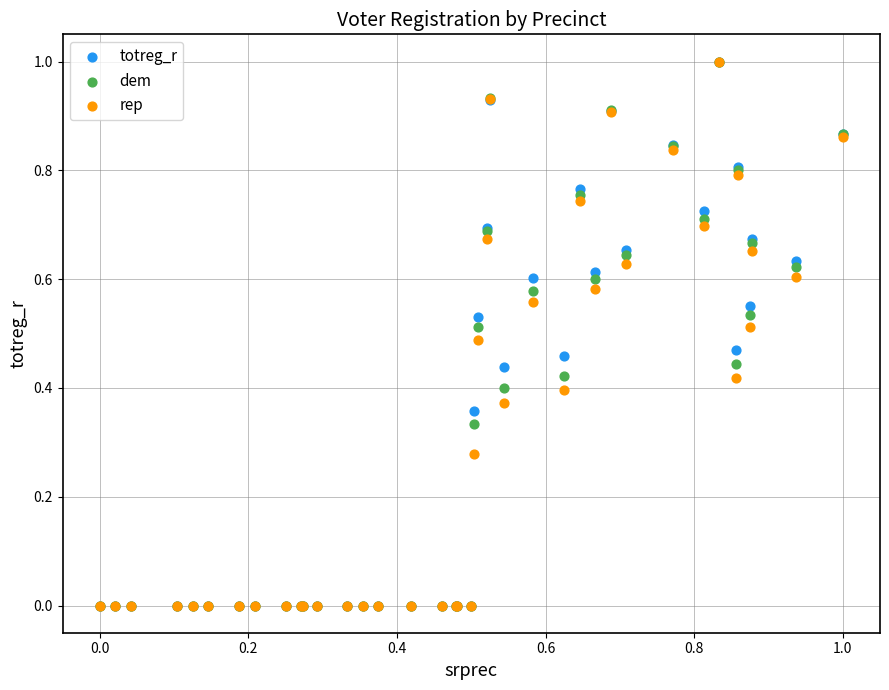

What are all the series names shown in the legend?

totreg_r, dem, rep